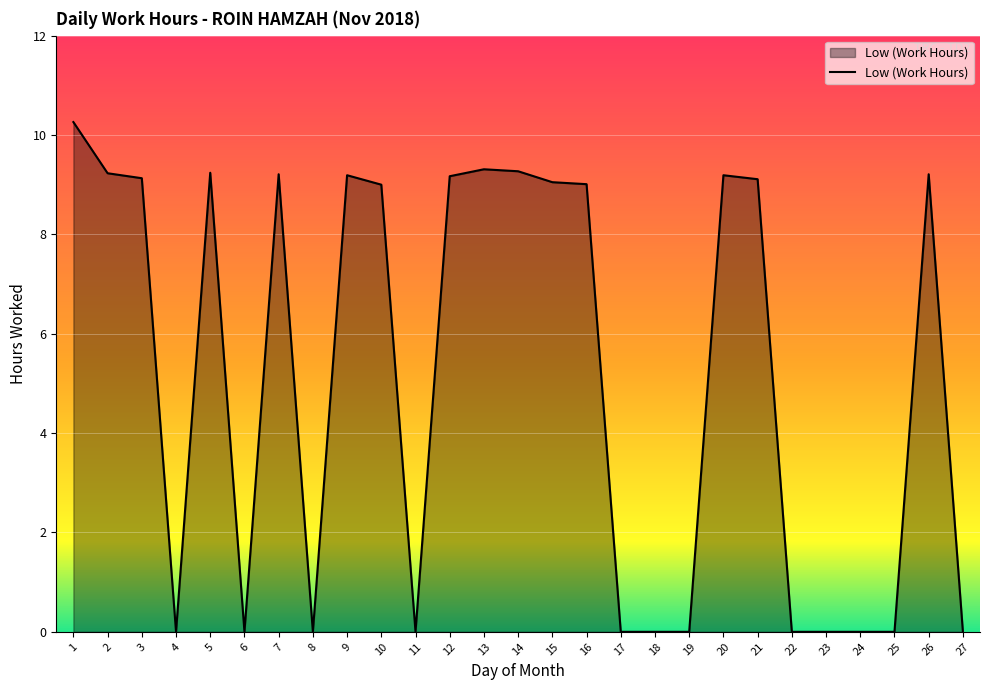

Between 25 and 13, which is larger?

13